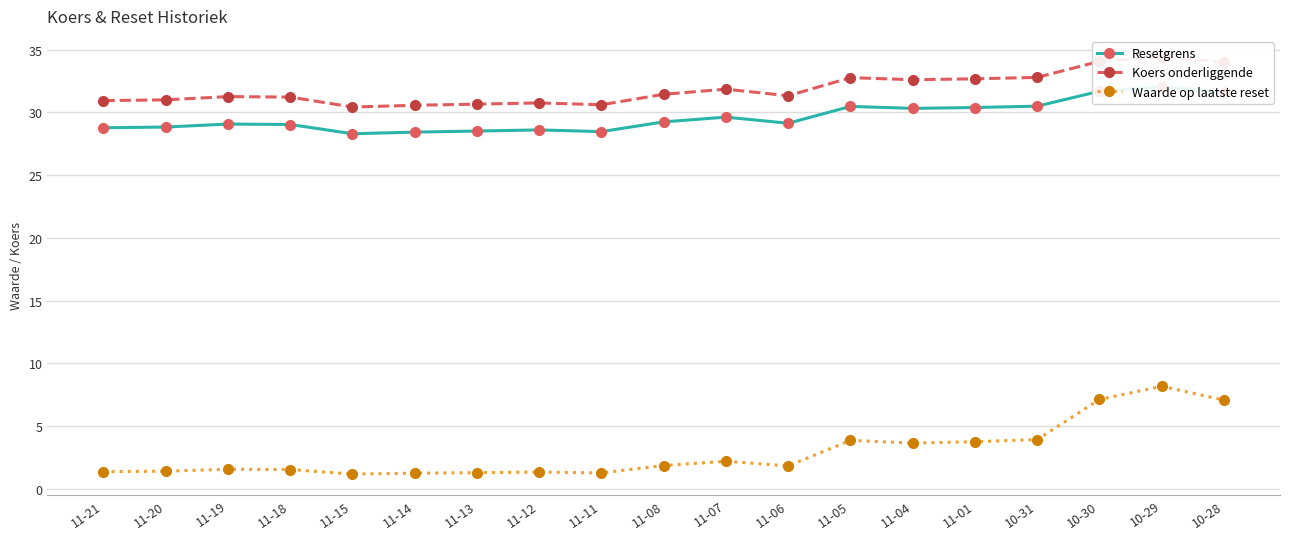

Where is the first local maximum for Resetgrens?

11-19